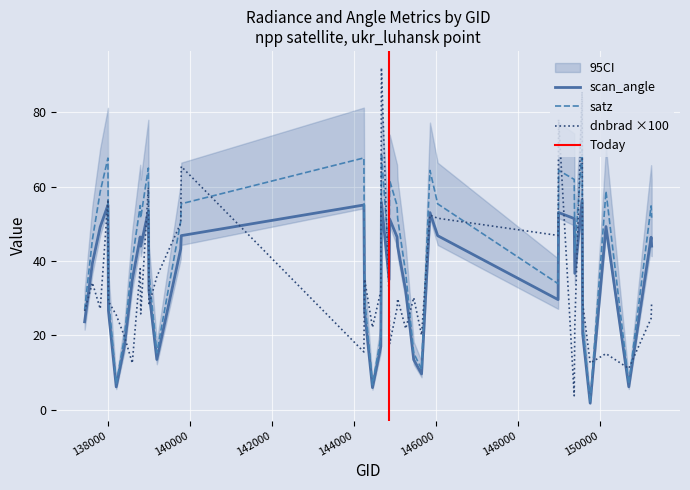

What is the minimum value for satz?

2.0